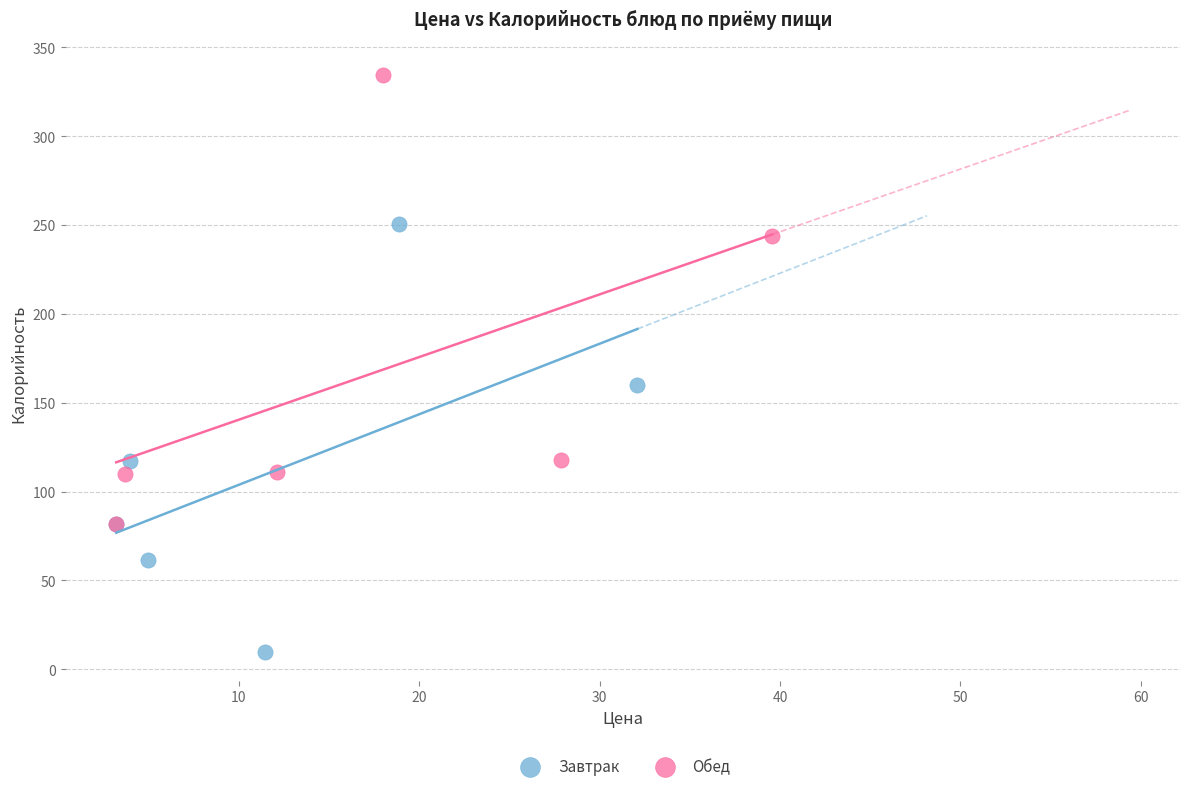

Which series reaches the maximum Y coordinate?

Обед